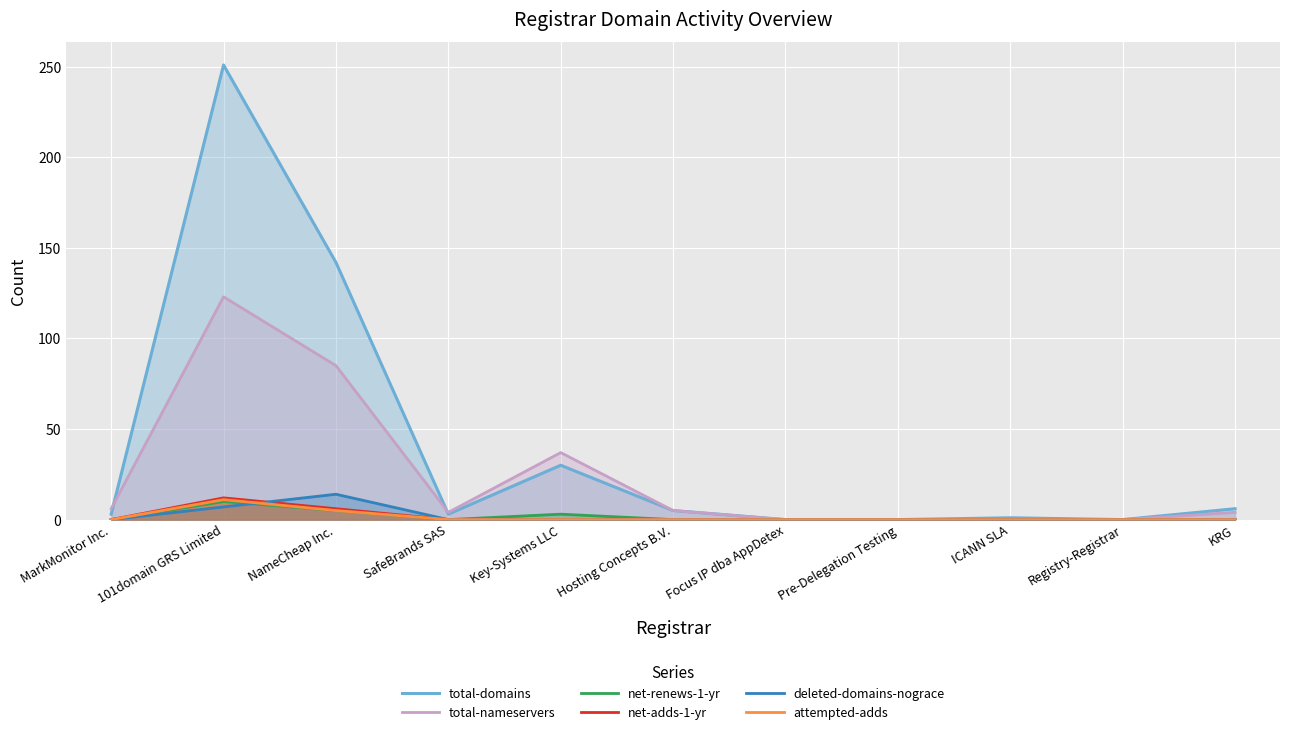

True or false: attempted-adds has more than 2 interior local peaks.

False